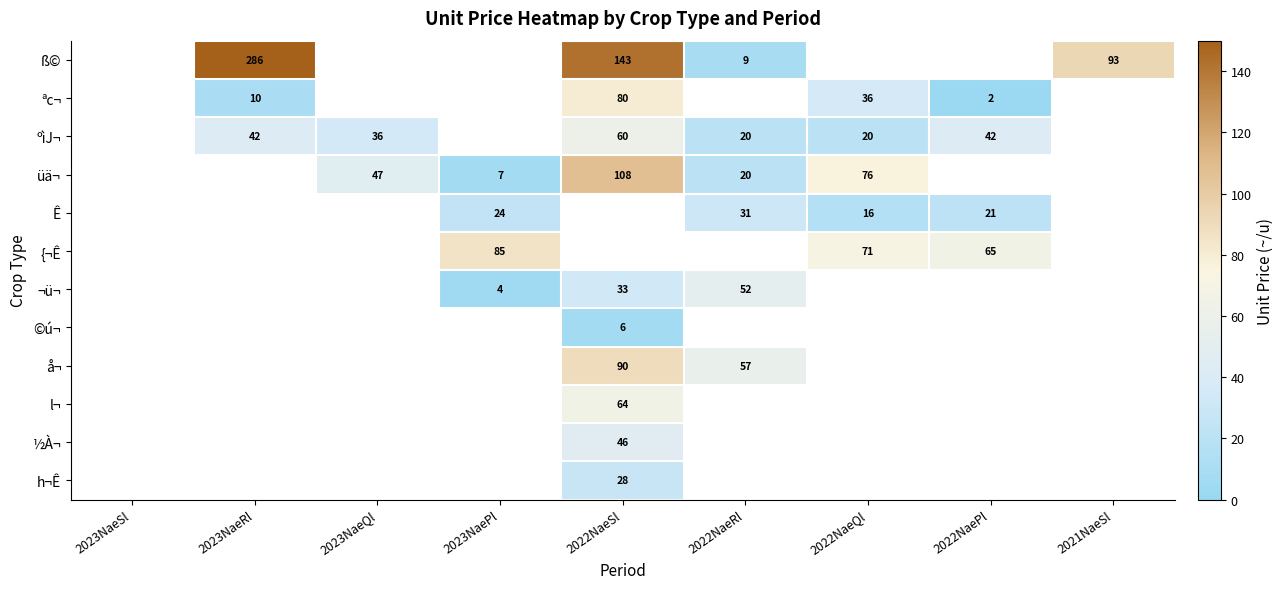

Between 2023NaePl and 2022NaeQl, which is larger?

2022NaeQl